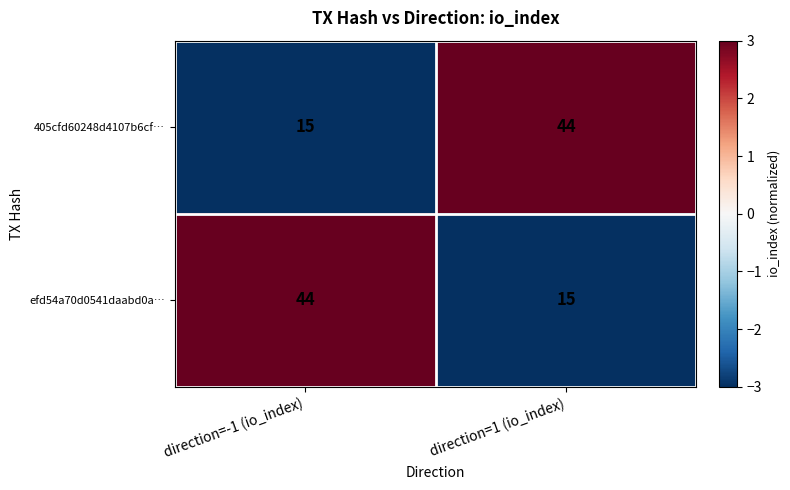

Rank the series at direction=-1 (io_index) from highest to lowest value.

efd54a70d0541daabd0a…, 405cfd60248d4107b6cf…